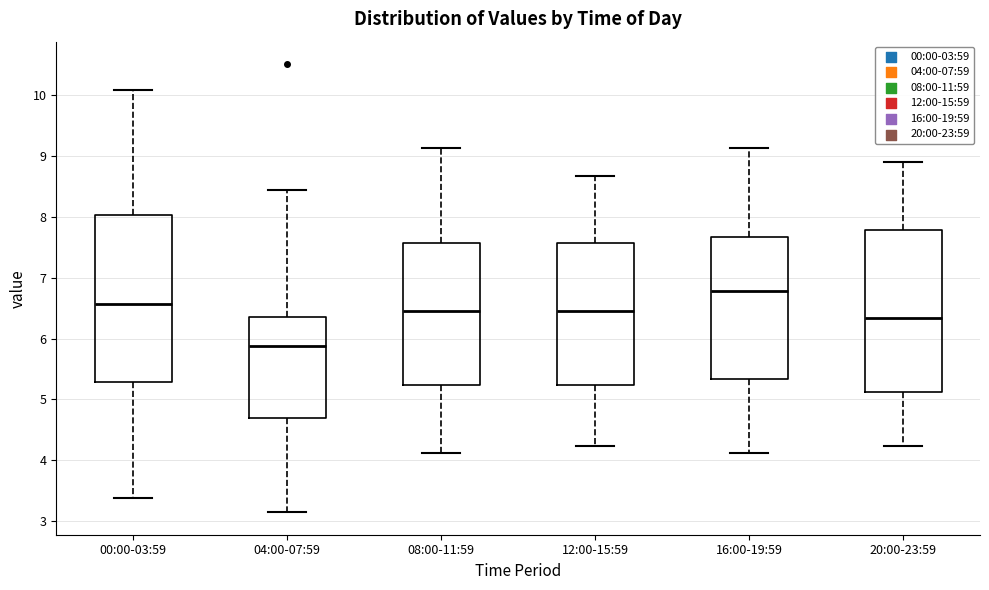

Reading left to right, transcribe this box plot: for each box, give where its median line is, the range the box spans, and where its two whiskers end, as read against the y-axis. The values are not printed on the chart, so give them approximately, as read against the axis.

00:00-03:59: median 6.6, box 5.3 to 8.0, whiskers 3.4 to 10.1
04:00-07:59: median 5.9, box 4.7 to 6.4, whiskers 3.2 to 8.4
08:00-11:59: median 6.5, box 5.2 to 7.6, whiskers 4.1 to 9.1
12:00-15:59: median 6.5, box 5.2 to 7.6, whiskers 4.2 to 8.7
16:00-19:59: median 6.8, box 5.3 to 7.7, whiskers 4.1 to 9.1
20:00-23:59: median 6.3, box 5.1 to 7.8, whiskers 4.2 to 8.9